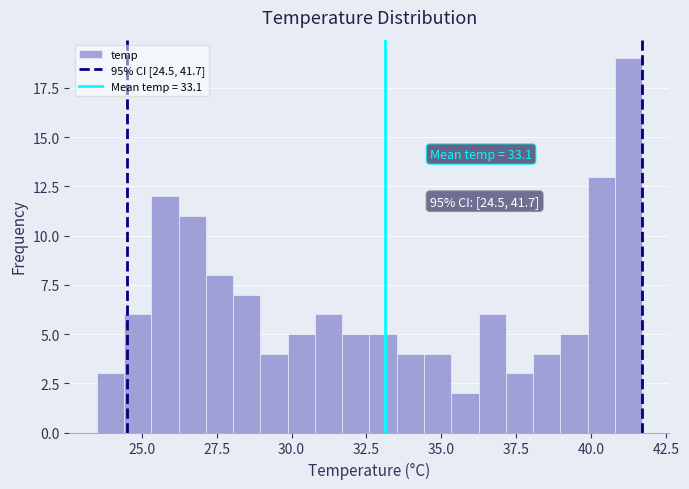

Around what value on the x-axis is the tallest bar? Give the approximate position of its centre, as read against the axis.

41.0